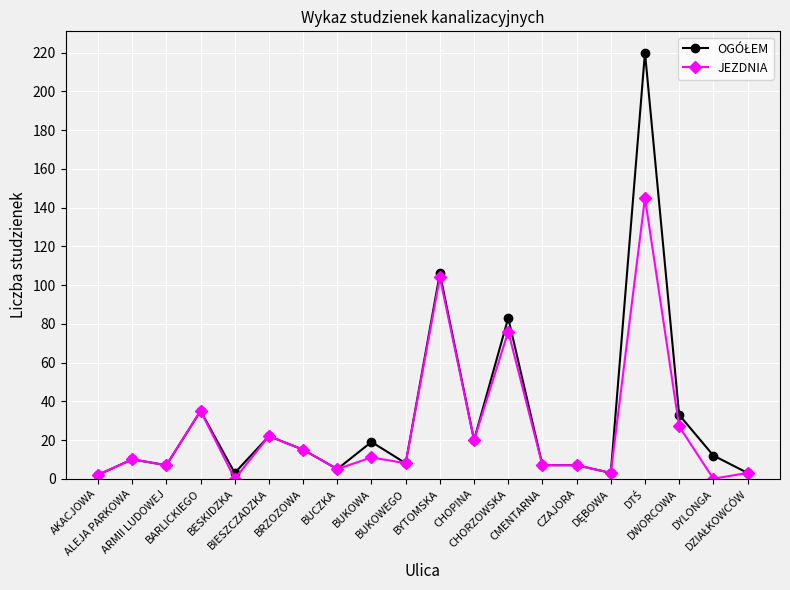

At which label does JEZDNIA first exceed 10?

BARLICKIEGO